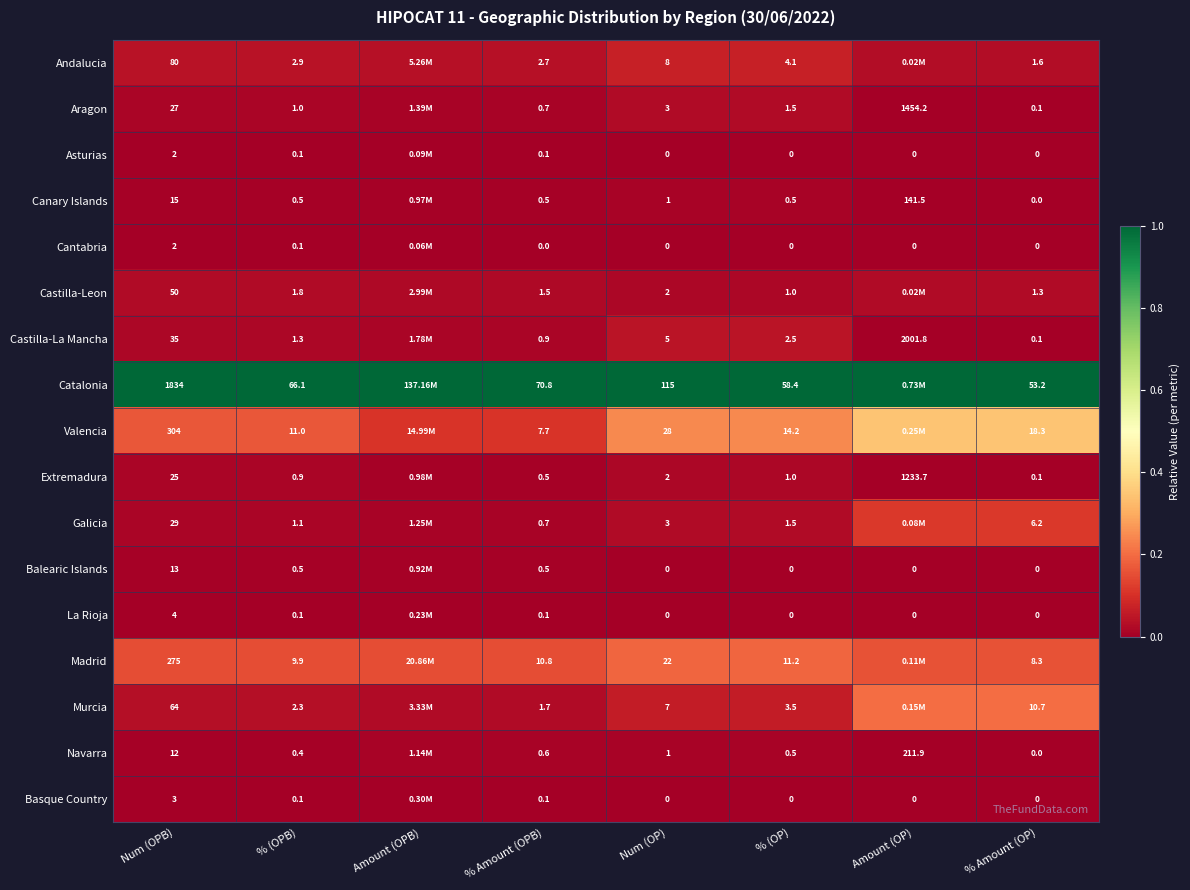

Is the value of Canary Islands at Amount (OP) greater than the value of Asturias at % (OP)?

Yes